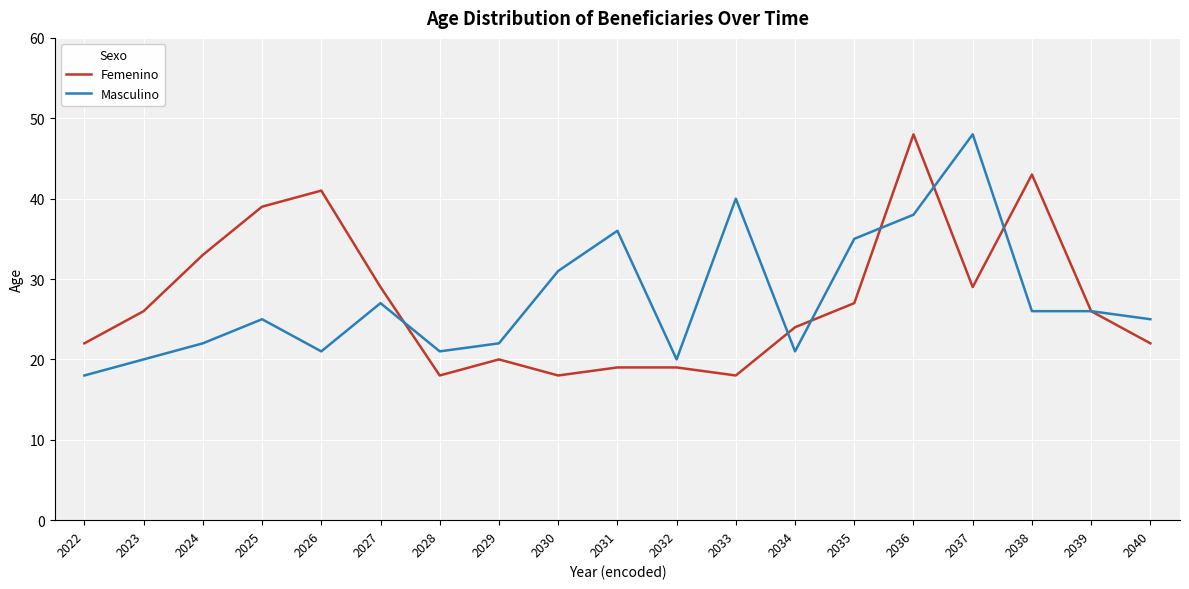

What is the average value of the Masculino series?

27